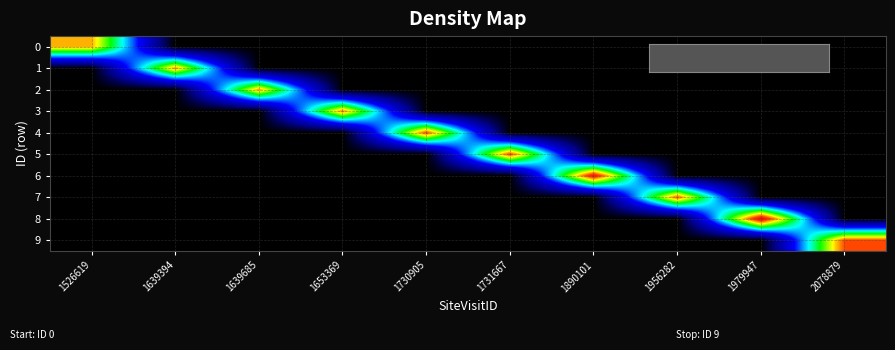

At 1979947, list the series in order from smallest to largest.

0, 1, 2, 3, 4, 5, 6, 7, 9, 8